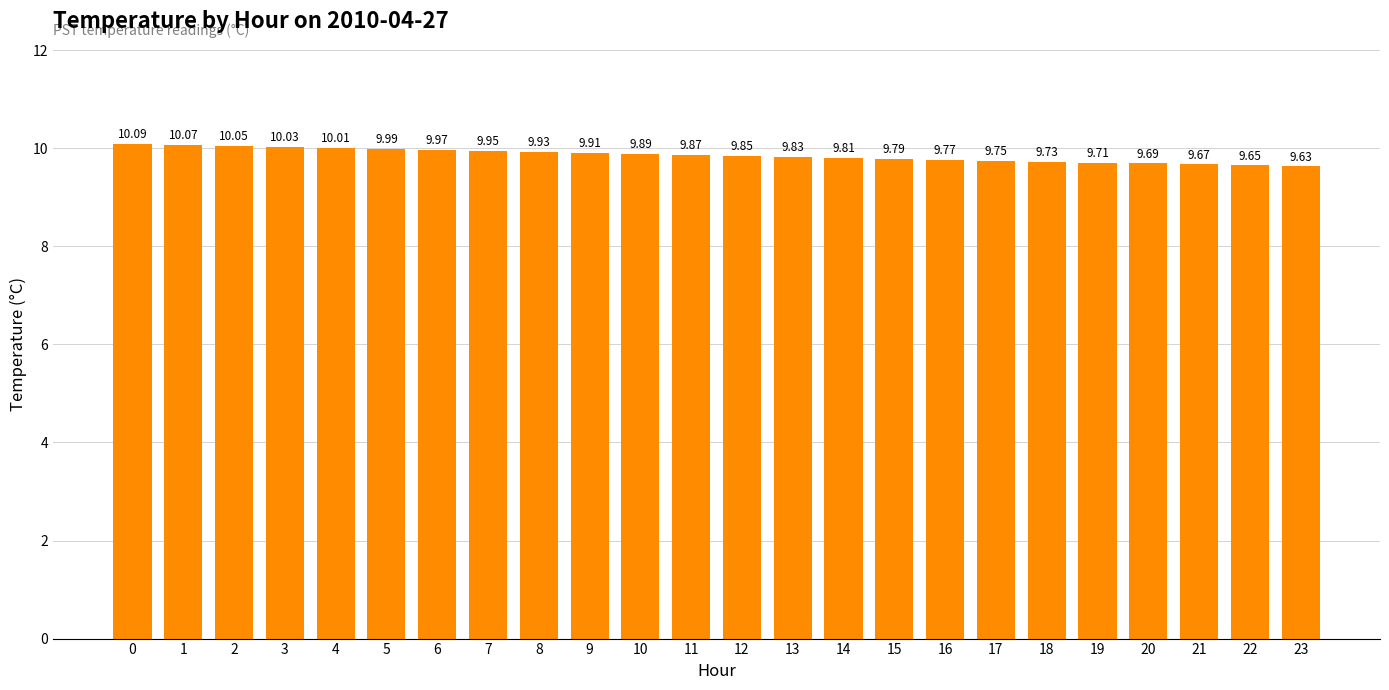

What is the greatest value displayed?

10.1